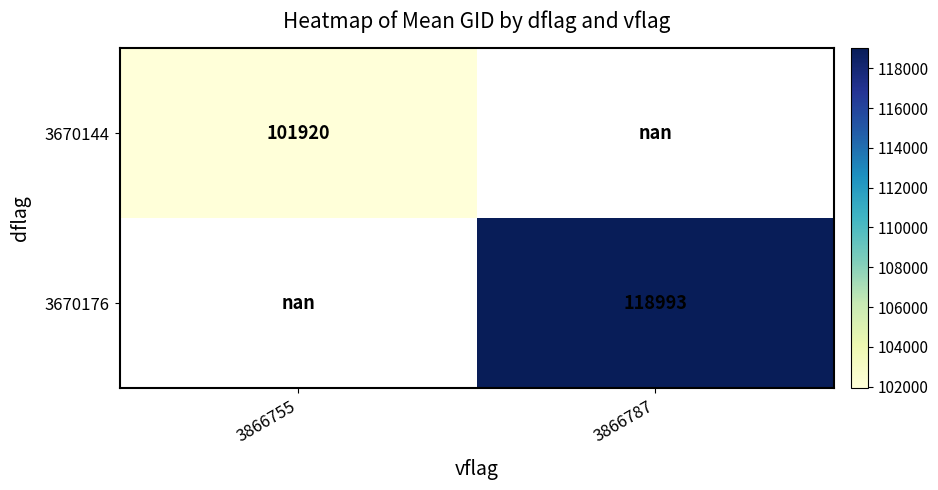

True or false: 3670144 has a value of 101920.0 at 3866755.

True